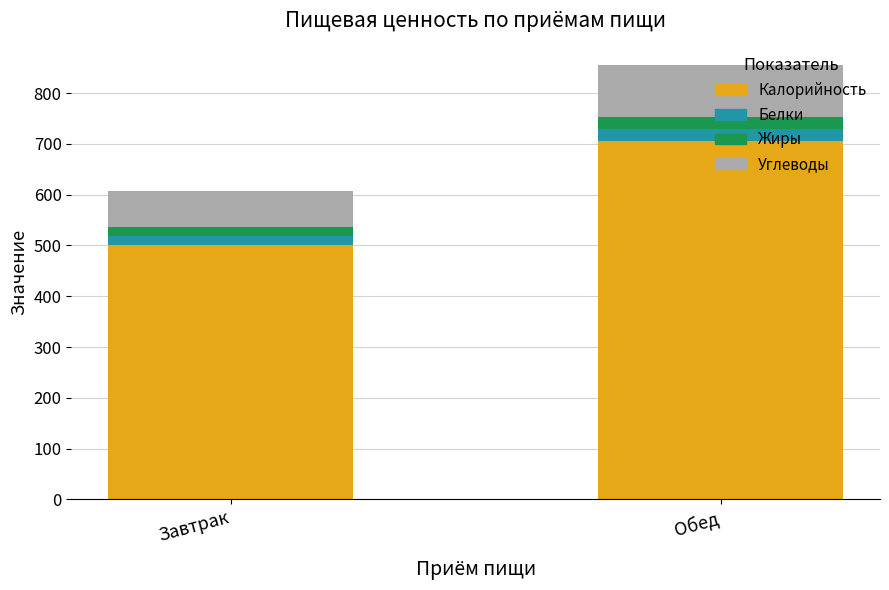

What value does the Калорийность series have at Обед?

705.0